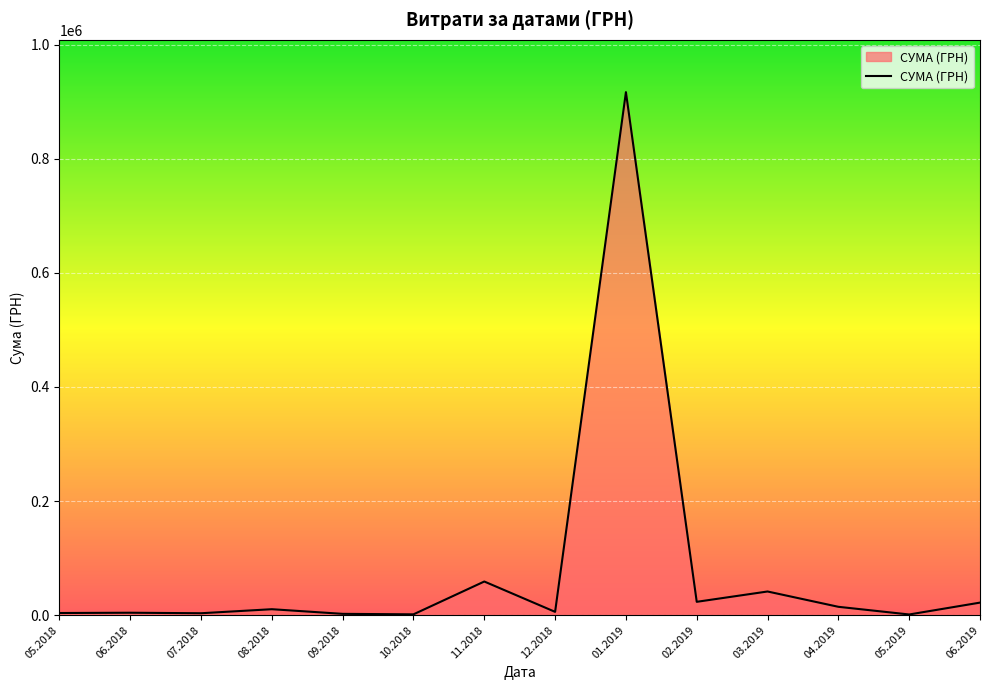

What is the difference between the maximum and minimum values?

915437.1